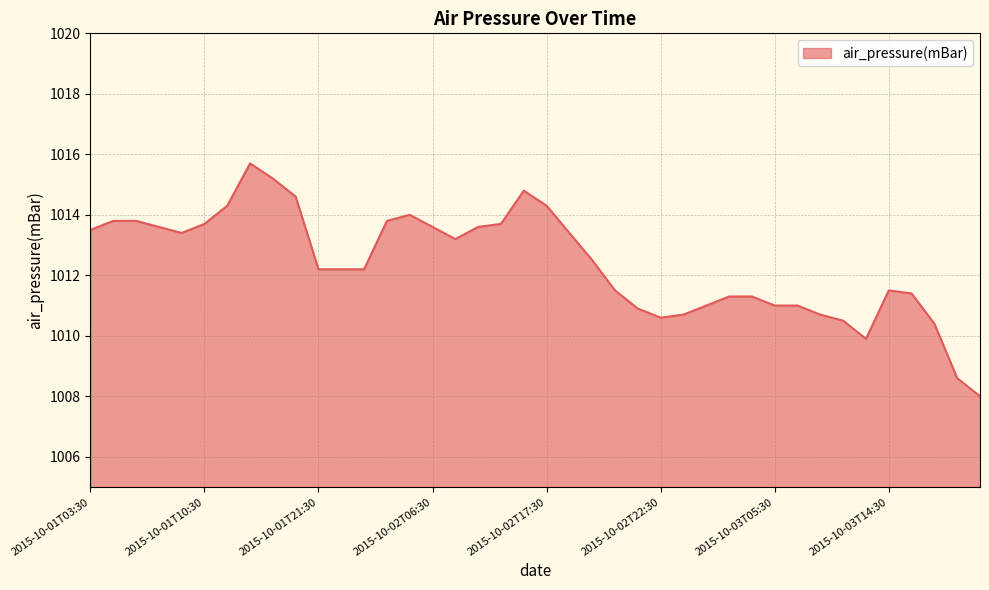

What is the minimum value shown in the chart?

1008.0